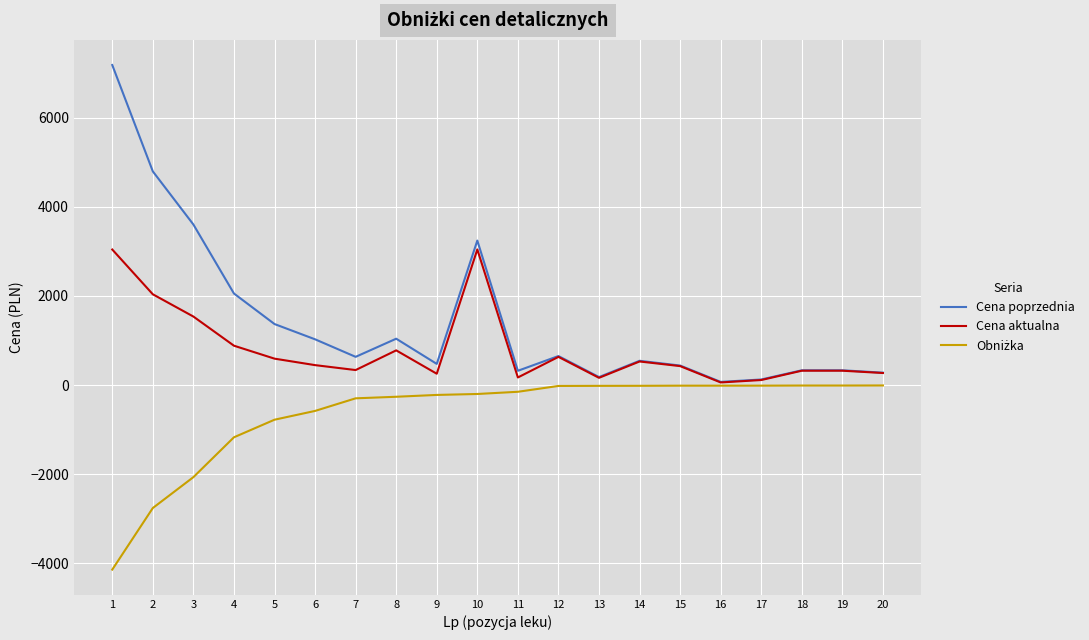

What is the greatest value displayed?

7182.5